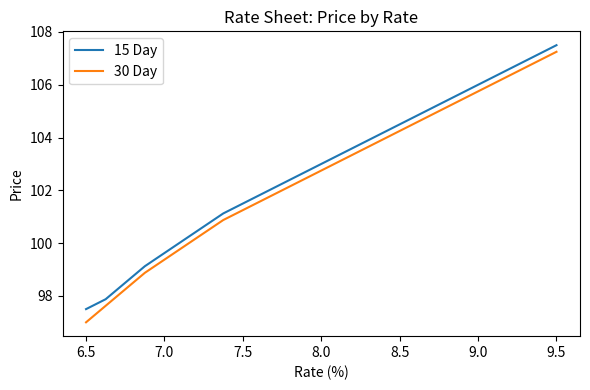

True or false: 15 Day and 30 Day cross at least once.

False